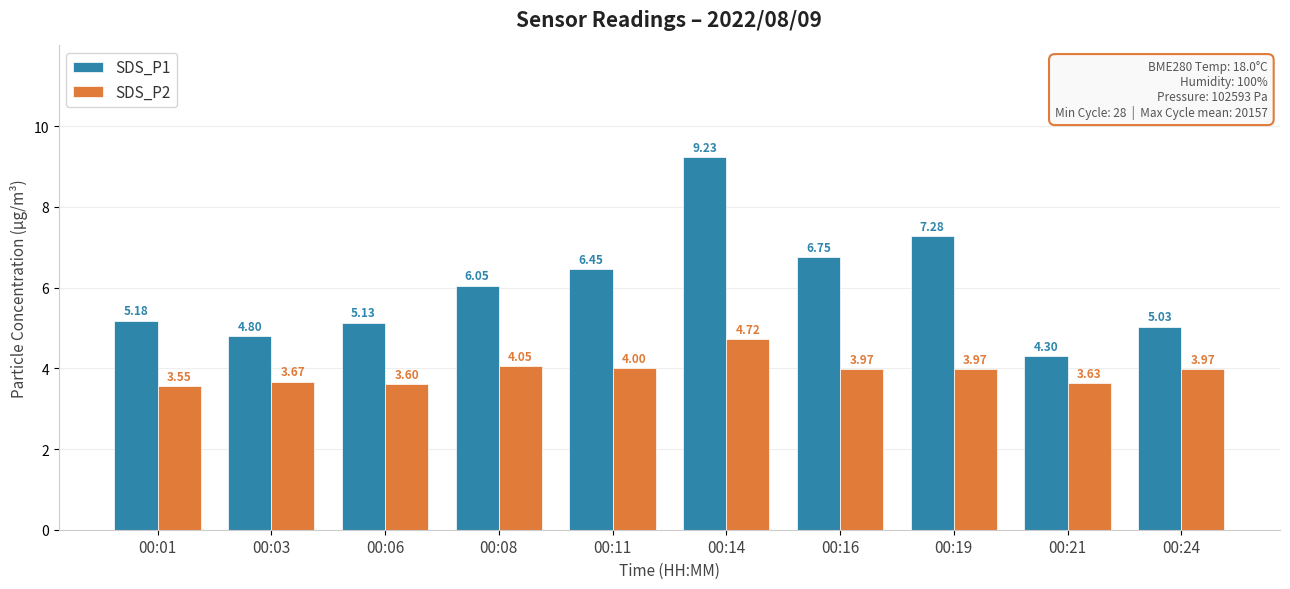

At how many categories does at least one series exceed 5?

8